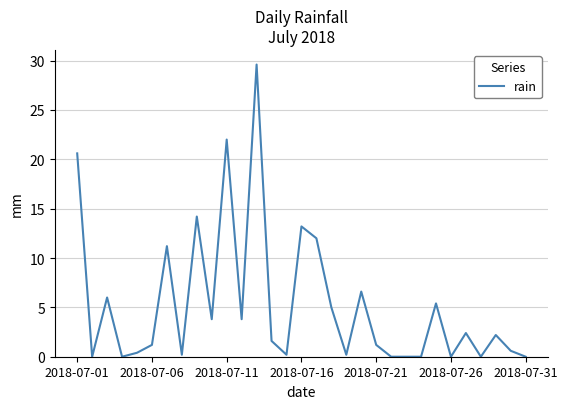

What is the maximum value shown in the chart?

29.6